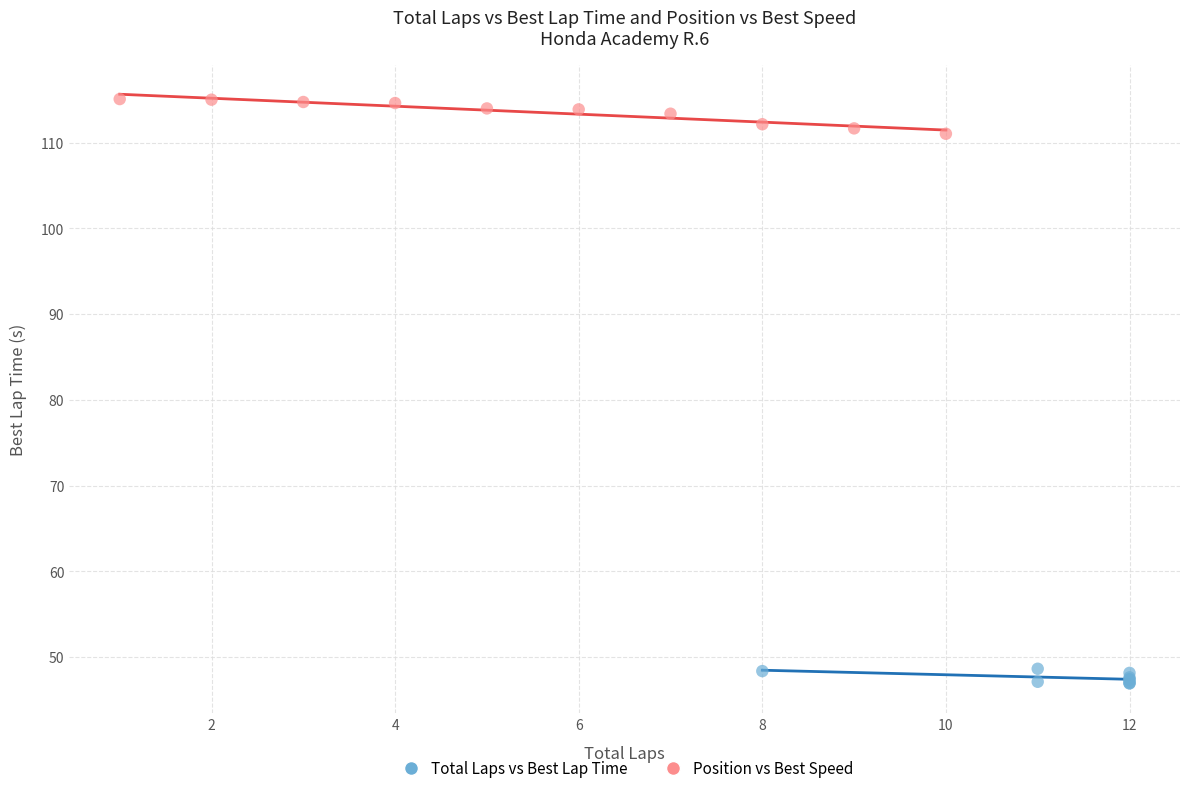

Which series reaches the maximum Y coordinate?

Position vs Best Speed